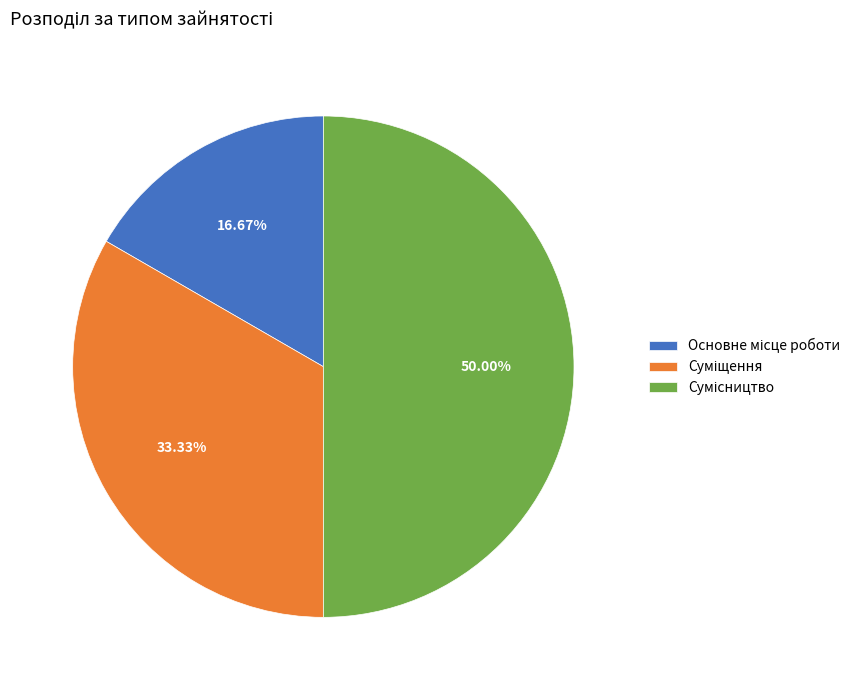

How many slices are in this pie chart?

3